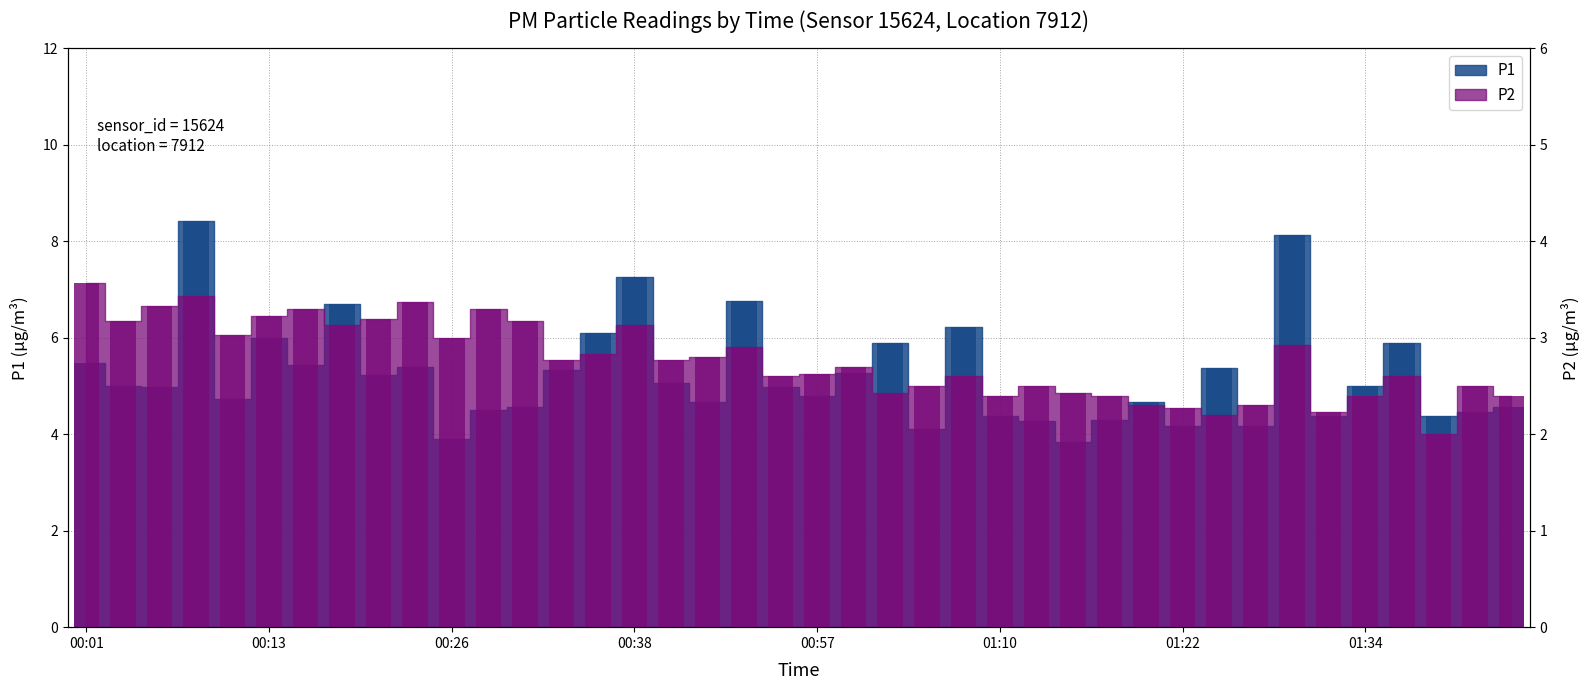

What are all the series names shown in the legend?

P1, P2